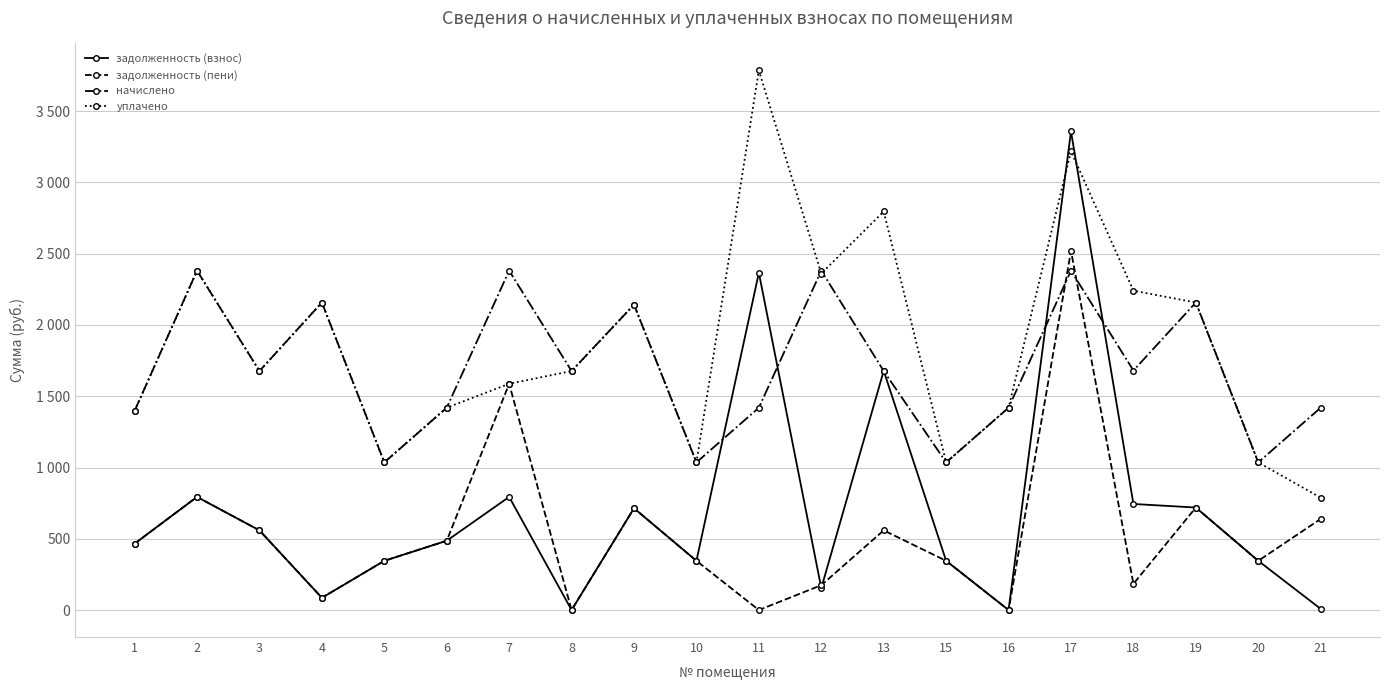

What are all the series names shown in the legend?

задолженность (взнос), задолженность (пени), начислено, уплачено